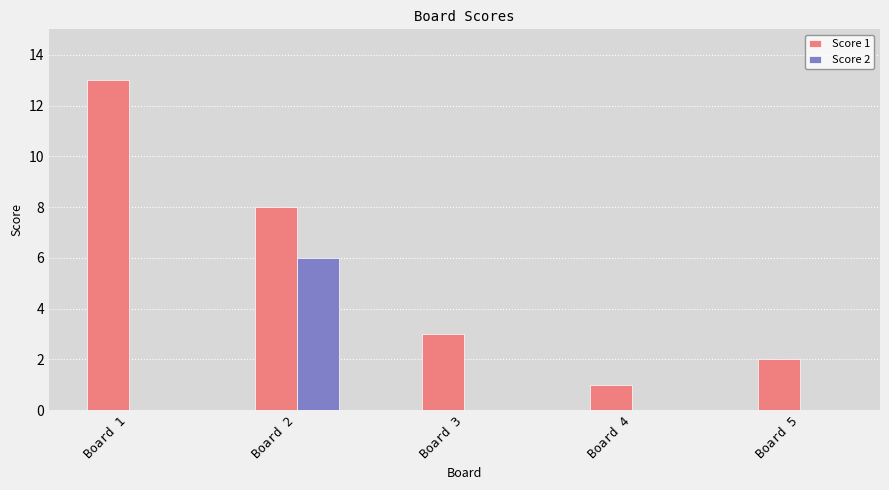

What are all the series names shown in the legend?

Score 1, Score 2